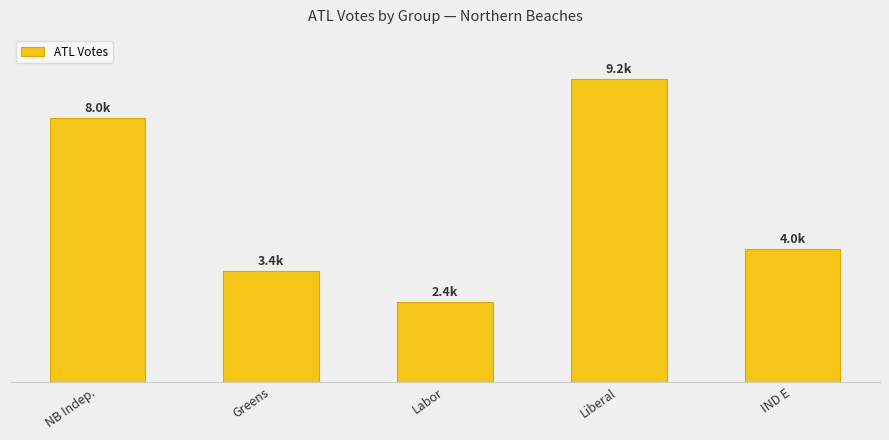

What is the label of the 4th bar from the right?

Greens